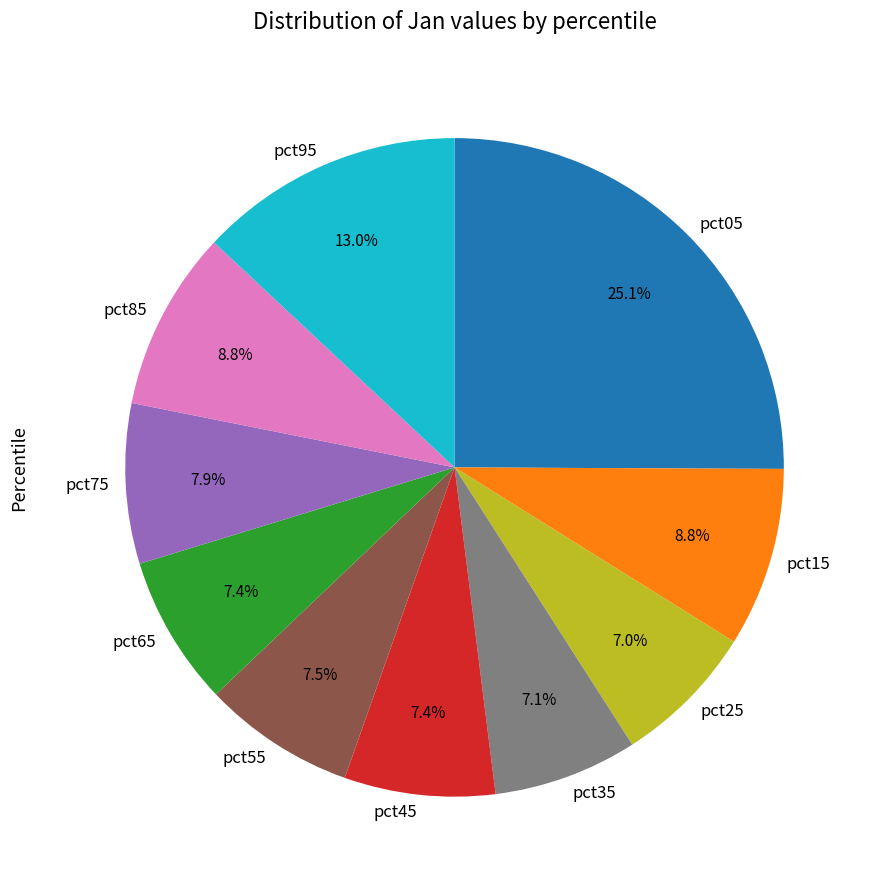

To the nearest percent, what portion does pct65 represent?

7%